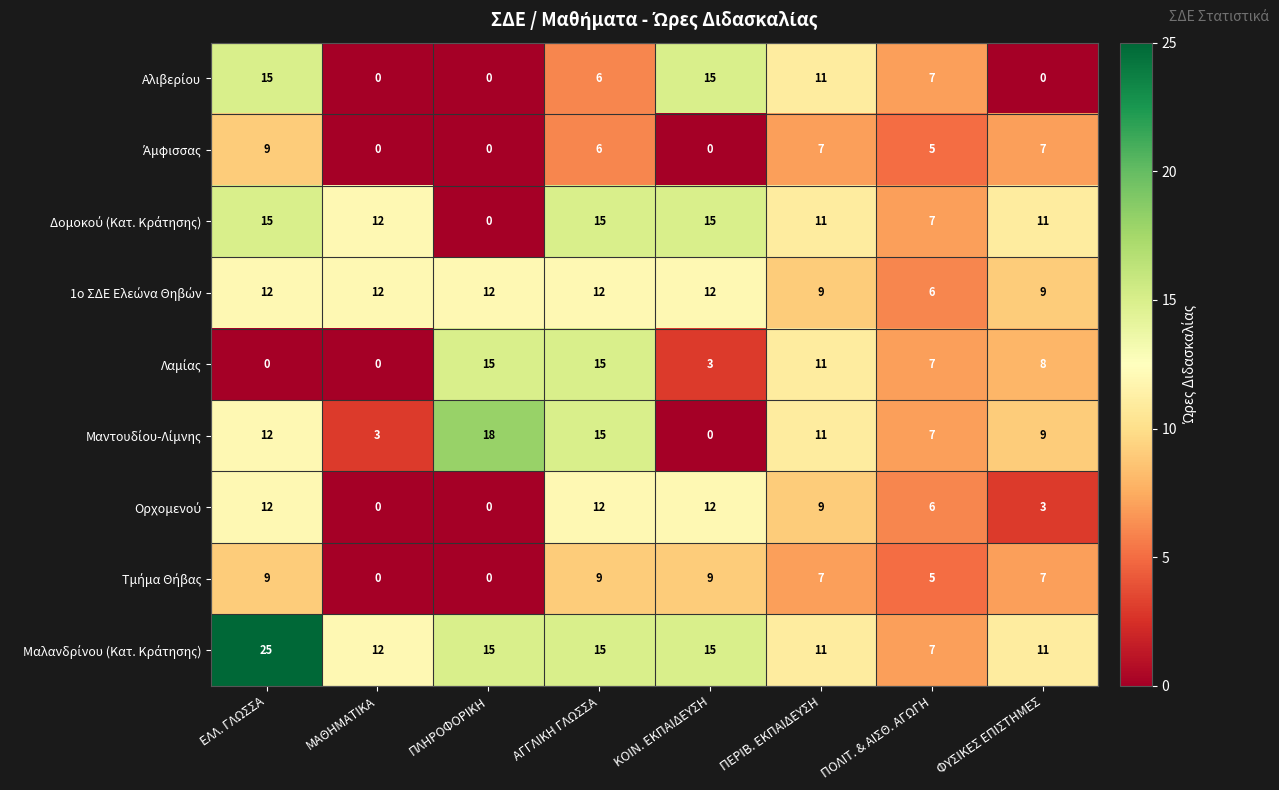

At how many categories does at least one series exceed 6?

8